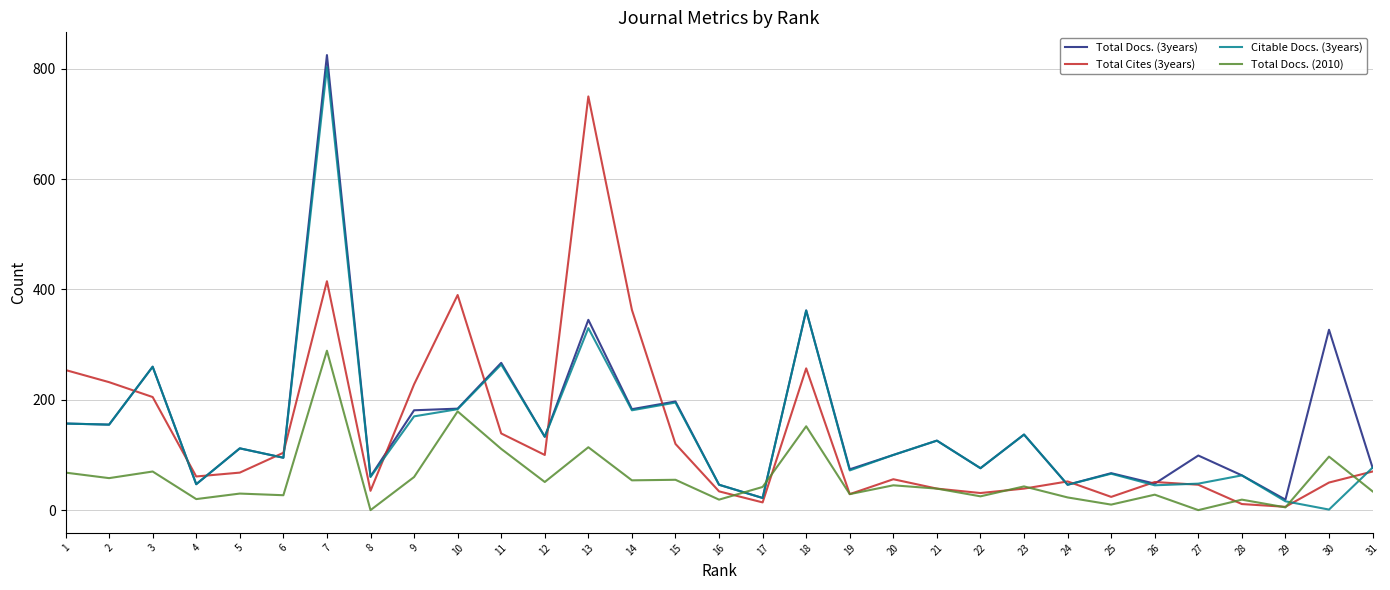

The Total Docs. (2010) series shows 29 at 19. True or false?

True